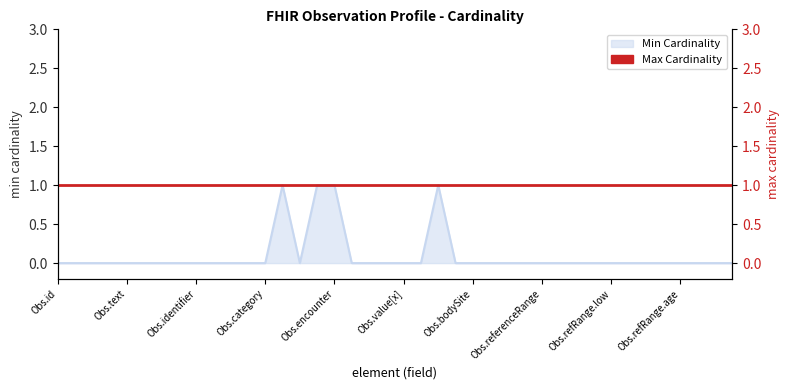

What is the difference between the maximum and second lowest values?

1